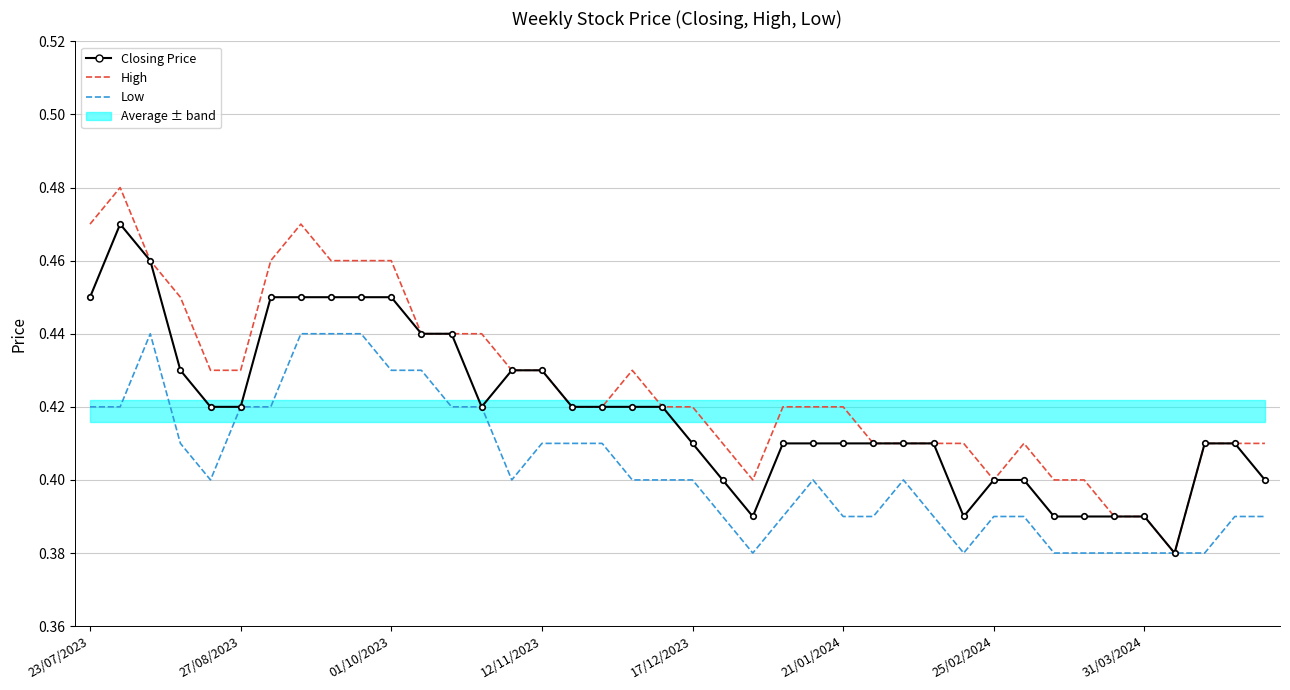

List the series in order of their overall mean, lowest first.

Low, Closing Price, High